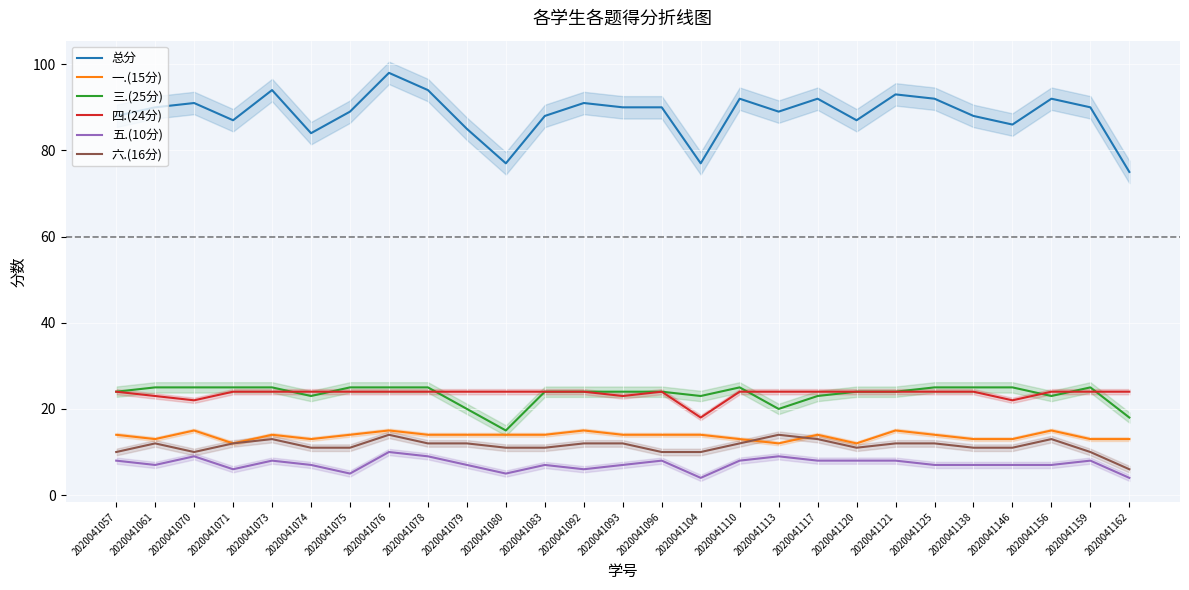

Rank the categories by 四.(24分) value from lowest to highest.

2020041104, 2020041070, 2020041146, 2020041061, 2020041093, 2020041057, 2020041071, 2020041073, 2020041074, 2020041075, 2020041076, 2020041078, 2020041079, 2020041080, 2020041083, 2020041092, 2020041096, 2020041110, 2020041113, 2020041117, 2020041120, 2020041121, 2020041125, 2020041138, 2020041156, 2020041159, 2020041162